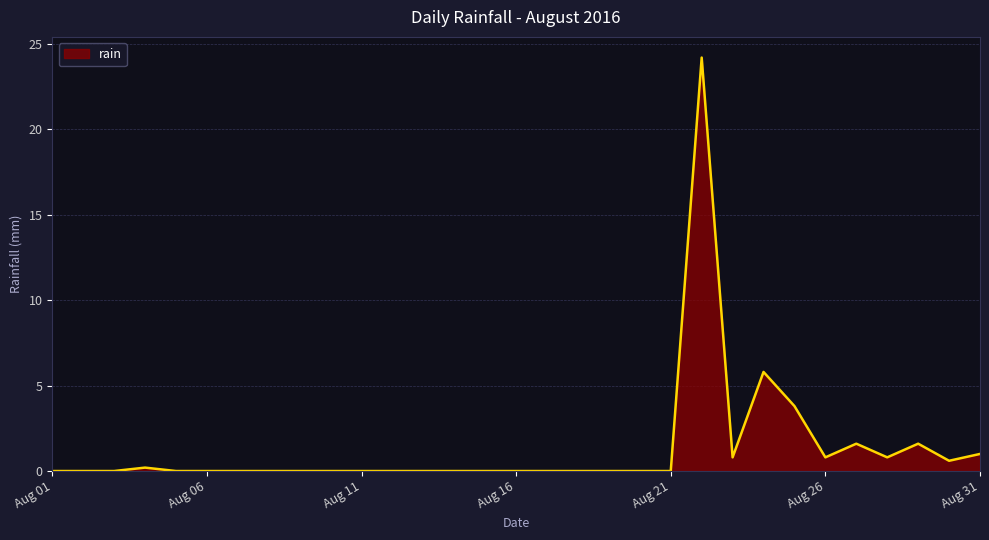

What is the difference between the maximum and minimum values?

24.2